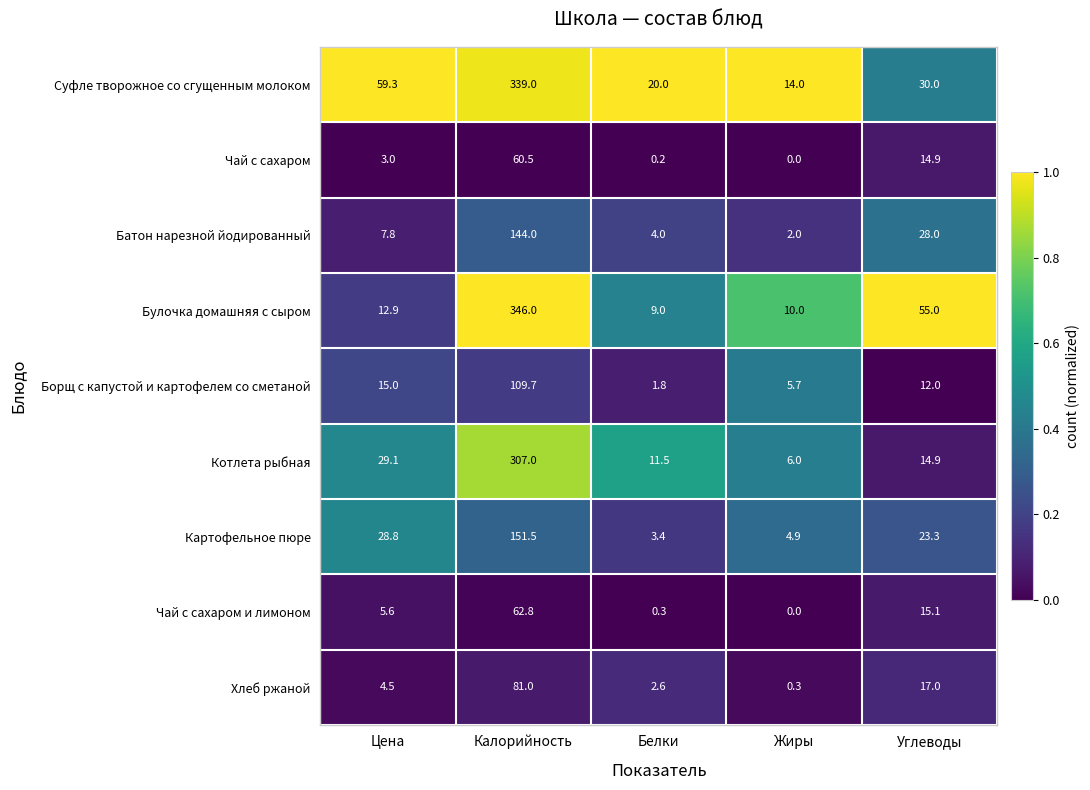

Between Калорийность and Жиры, which series saw the biggest shift?

Булочка домашняя с сыром